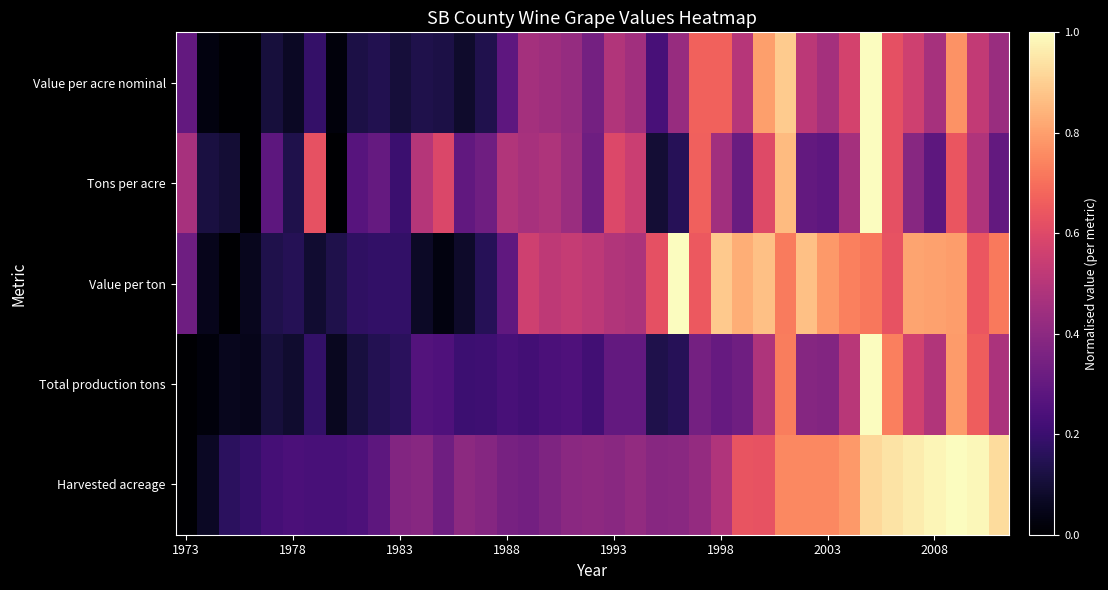

At how many categories does at least one series exceed 0?

39